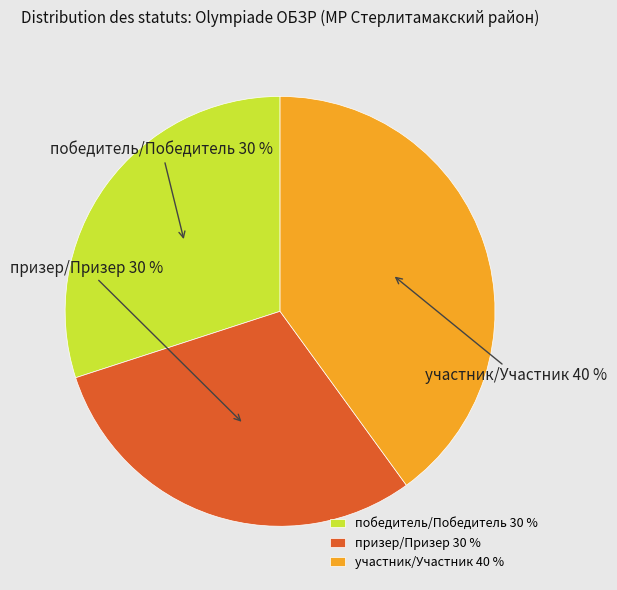

Is there any slice that represents more than half of the pie?

No